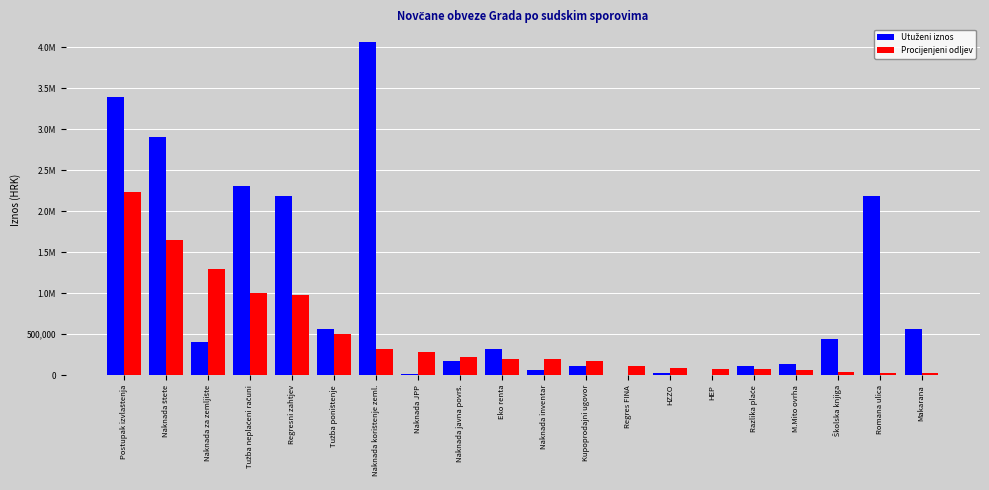

Reading left to right, transcribe all the data shown in this chart.

Utuženi iznos: Postupak izvlaštenja=3389223.9	Naknada štete=2897912.2	Naknada za zemljište=399000.0	Tužba neplaćeni računi=2300000.0	Regresni zahtjev=2183553.4	Tužba poništenje=561549.1	Naknada korištenje zeml.=4060000.0	Naknada JPP=11812.5	Naknada javna površ.=170856.4	Eko renta=322509.0	Naknada inventar=60000.0	Kupoprodajni ugovor=111000.0	Regres FINA=5000.0	HZZO=21463.0	HEP=6000.0	Razlika plaće=106601.3	M.Mito ovrha=140000.0	Školska knjiga=443028.8	Romana ulica=2183553.4	Makarana=561549.1
Procijenjeni odljev: Postupak izvlaštenja=2237450.0	Naknada štete=1646812.2	Naknada za zemljište=1296346.5	Tužba neplaćeni računi=1000000.0	Regresni zahtjev=980000.0	Tužba poništenje=500000.0	Naknada korištenje zeml.=313200.0	Naknada JPP=277080.7	Naknada javna površ.=221961.6	Eko renta=195000.0	Naknada inventar=192580.0	Kupoprodajni ugovor=170856.4	Regres FINA=107500.0	HZZO=83000.0	HEP=76000.0	Razlika plaće=69000.0	M.Mito ovrha=65000.0	Školska knjiga=38626.1	Romana ulica=21463.0	Makarana=19500.0